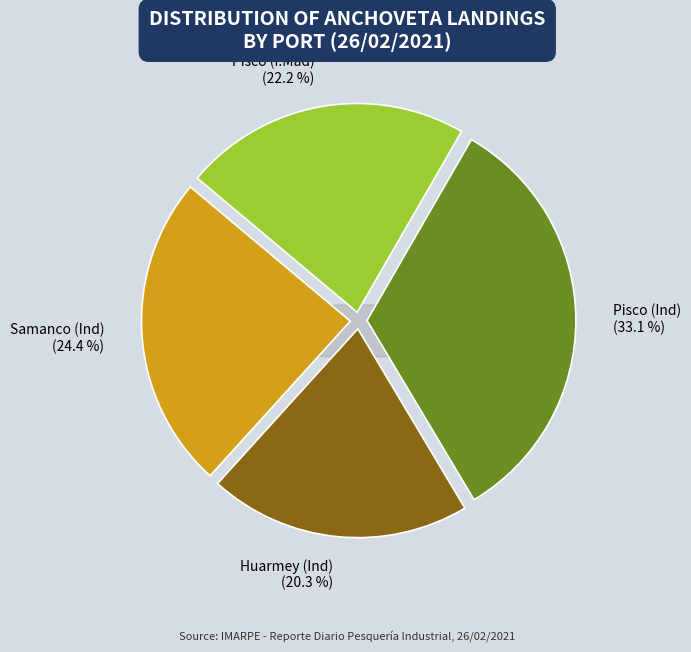

Which category has the biggest portion of the pie?

Pisco (Ind)